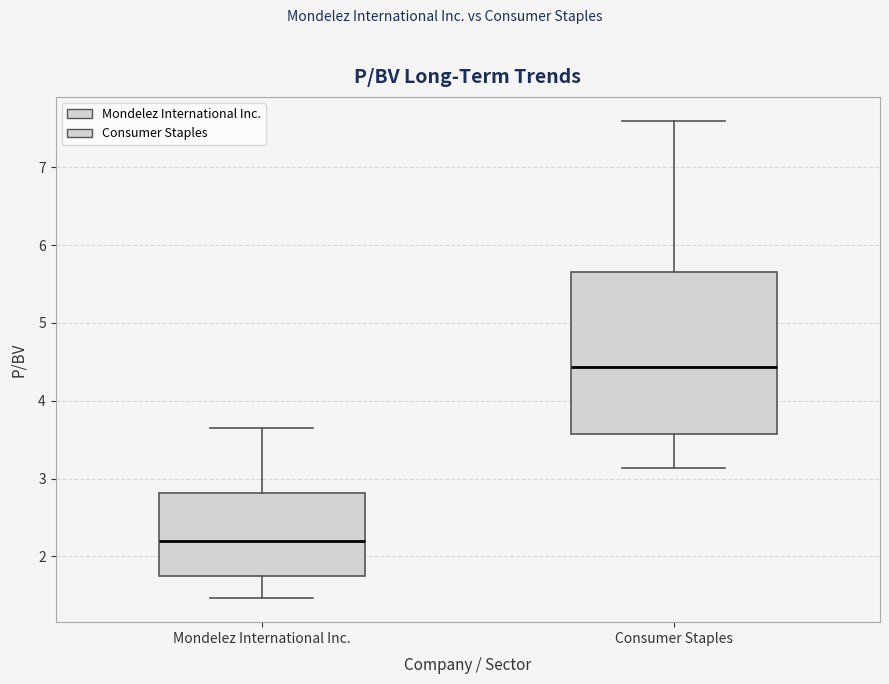

Reading left to right, transcribe this box plot: for each box, give where its median line is, the range the box spans, and where its two whiskers end, as read against the y-axis. The values are not printed on the chart, so give them approximately, as read against the axis.

Mondelez International Inc.: median 2.2, box 1.7 to 2.8, whiskers 1.5 to 3.7
Consumer Staples: median 4.4, box 3.6 to 5.7, whiskers 3.1 to 7.6